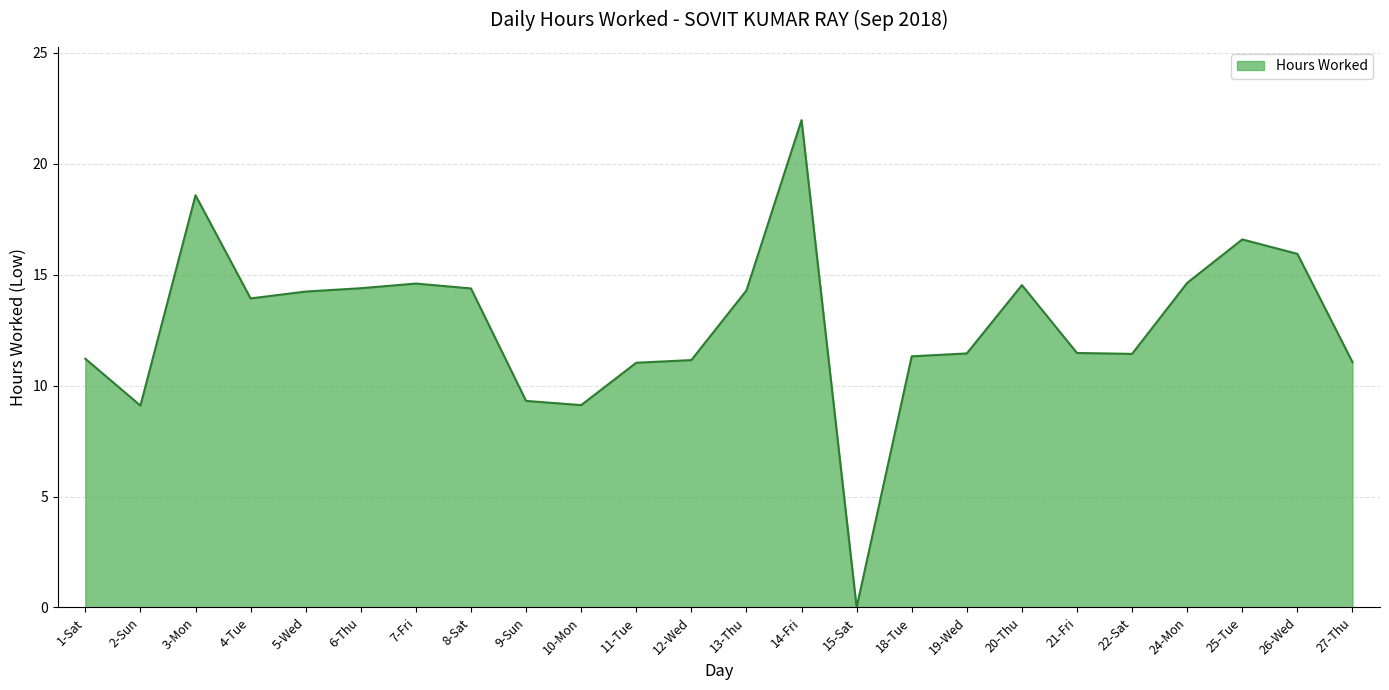

How many series are shown in this chart?

1